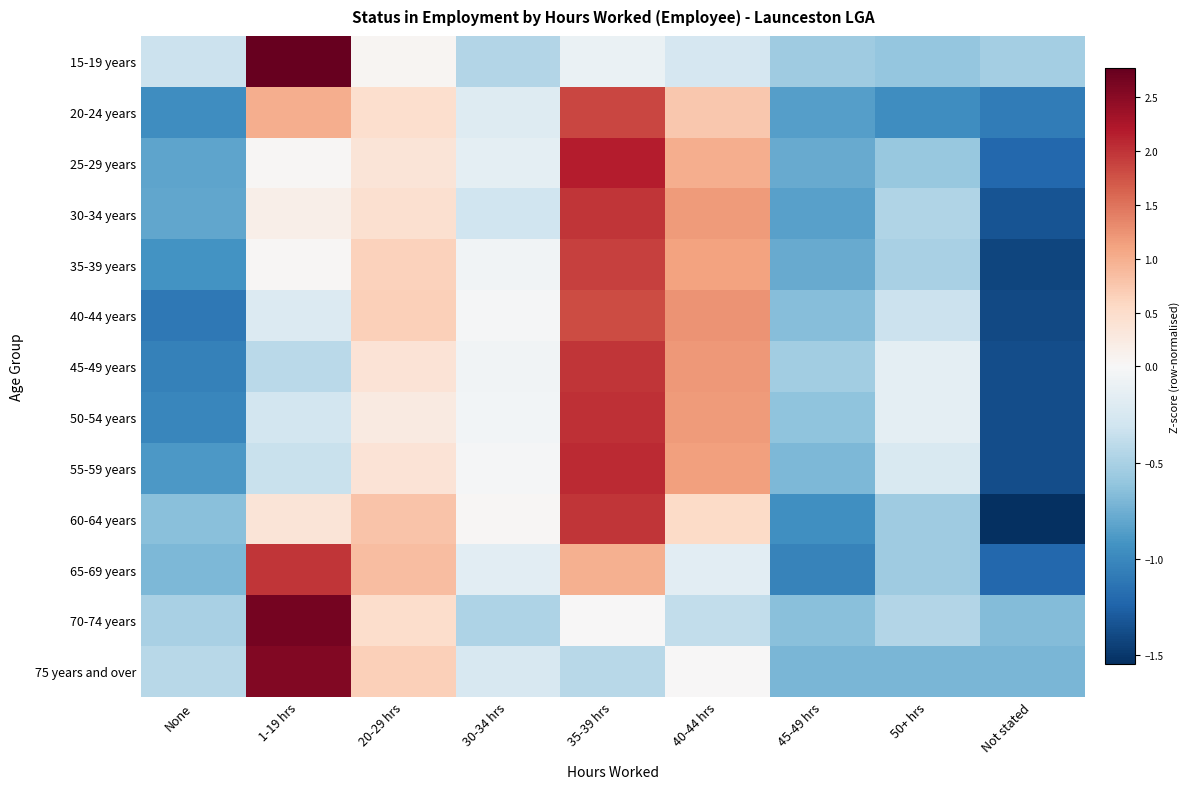

Reading left to right, extract all data points from this chart.

15-19 years: None=-0.3	1-19 hrs=2.8	20-29 hrs=0.1	30-34 hrs=-0.5	35-39 hrs=-0.1	40-44 hrs=-0.3	45-49 hrs=-0.6	50+ hrs=-0.6	Not stated=-0.5
20-24 years: None=-1.0	1-19 hrs=1.0	20-29 hrs=0.5	30-34 hrs=-0.2	35-39 hrs=1.8	40-44 hrs=0.7	45-49 hrs=-0.9	50+ hrs=-1.0	Not stated=-1.1
25-29 years: None=-0.8	1-19 hrs=0.0	20-29 hrs=0.4	30-34 hrs=-0.2	35-39 hrs=2.2	40-44 hrs=1.0	45-49 hrs=-0.8	50+ hrs=-0.6	Not stated=-1.2
30-34 years: None=-0.8	1-19 hrs=0.2	20-29 hrs=0.4	30-34 hrs=-0.3	35-39 hrs=2.0	40-44 hrs=1.2	45-49 hrs=-0.8	50+ hrs=-0.5	Not stated=-1.3
35-39 years: None=-0.9	1-19 hrs=0.0	20-29 hrs=0.6	30-34 hrs=-0.1	35-39 hrs=1.9	40-44 hrs=1.1	45-49 hrs=-0.8	50+ hrs=-0.5	Not stated=-1.4
40-44 years: None=-1.1	1-19 hrs=-0.2	20-29 hrs=0.7	30-34 hrs=-0.0	35-39 hrs=1.8	40-44 hrs=1.2	45-49 hrs=-0.7	50+ hrs=-0.3	Not stated=-1.4
45-49 years: None=-1.0	1-19 hrs=-0.4	20-29 hrs=0.4	30-34 hrs=-0.1	35-39 hrs=2.0	40-44 hrs=1.2	45-49 hrs=-0.5	50+ hrs=-0.1	Not stated=-1.4
50-54 years: None=-1.0	1-19 hrs=-0.3	20-29 hrs=0.3	30-34 hrs=-0.0	35-39 hrs=2.0	40-44 hrs=1.2	45-49 hrs=-0.6	50+ hrs=-0.1	Not stated=-1.4
55-59 years: None=-0.9	1-19 hrs=-0.3	20-29 hrs=0.4	30-34 hrs=-0.0	35-39 hrs=2.1	40-44 hrs=1.1	45-49 hrs=-0.7	50+ hrs=-0.2	Not stated=-1.4
60-64 years: None=-0.7	1-19 hrs=0.4	20-29 hrs=0.8	30-34 hrs=0.0	35-39 hrs=2.0	40-44 hrs=0.5	45-49 hrs=-1.0	50+ hrs=-0.5	Not stated=-1.5
65-69 years: None=-0.7	1-19 hrs=2.0	20-29 hrs=0.9	30-34 hrs=-0.2	35-39 hrs=1.0	40-44 hrs=-0.2	45-49 hrs=-1.0	50+ hrs=-0.6	Not stated=-1.2
70-74 years: None=-0.5	1-19 hrs=2.7	20-29 hrs=0.5	30-34 hrs=-0.5	35-39 hrs=0.0	40-44 hrs=-0.4	45-49 hrs=-0.7	50+ hrs=-0.5	Not stated=-0.7
75 years and over: None=-0.4	1-19 hrs=2.6	20-29 hrs=0.7	30-34 hrs=-0.3	35-39 hrs=-0.4	40-44 hrs=0.0	45-49 hrs=-0.7	50+ hrs=-0.7	Not stated=-0.7